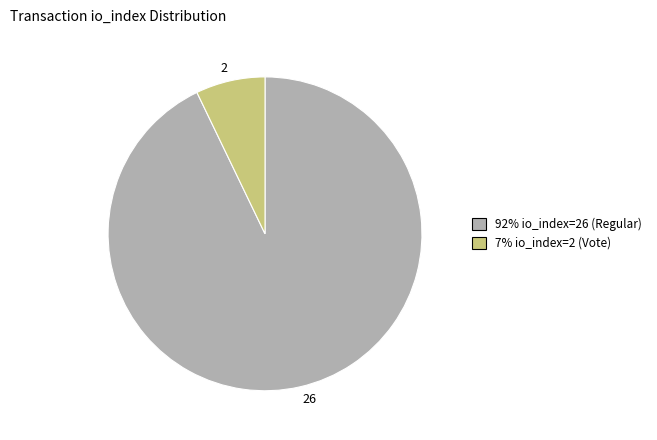

Is the sum of 2 and 26 greater than half?

Yes